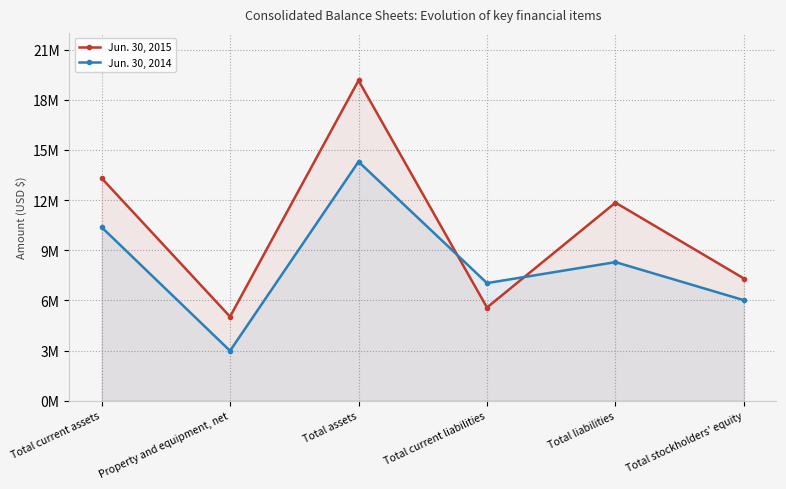

How many categories are shown in the chart?

6